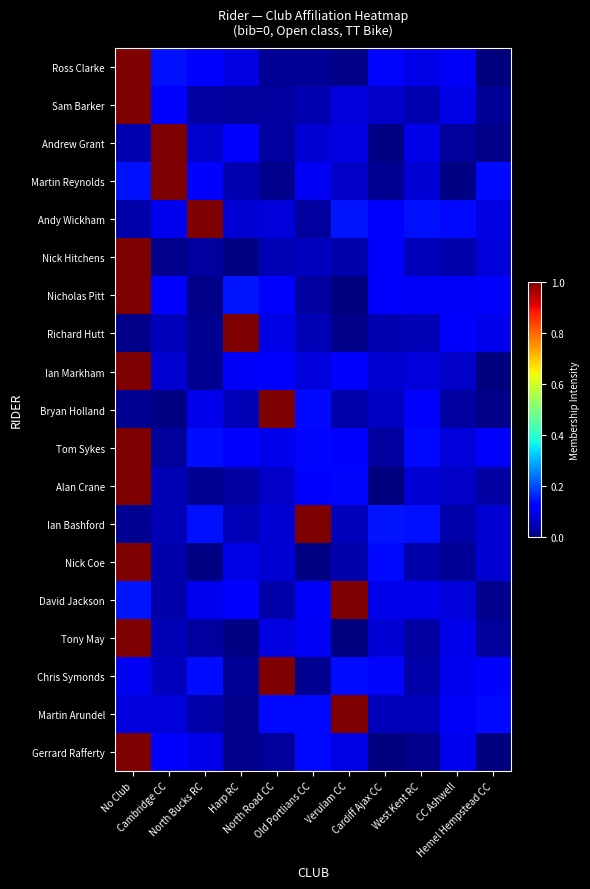

Reading left to right, list all the values displayed in this chart.

Ross Clarke: No Club=1.0	Cambridge CC=0.1	North Bucks RC=0.1	Harp RC=0.1	North Road CC=0.0	Old Portlians CC=0.0	Verulam CC=0.0	Cardiff Ajax CC=0.1	West Kent RC=0.1	CC Ashwell=0.1	Hemel Hempstead CC=0.0
Sam Barker: No Club=1.0	Cambridge CC=0.1	North Bucks RC=0.0	Harp RC=0.0	North Road CC=0.0	Old Portlians CC=0.0	Verulam CC=0.1	Cardiff Ajax CC=0.1	West Kent RC=0.0	CC Ashwell=0.1	Hemel Hempstead CC=0.0
Andrew Grant: No Club=0.0	Cambridge CC=1.0	North Bucks RC=0.1	Harp RC=0.1	North Road CC=0.0	Old Portlians CC=0.1	Verulam CC=0.1	Cardiff Ajax CC=0.0	West Kent RC=0.1	CC Ashwell=0.0	Hemel Hempstead CC=0.0
Martin Reynolds: No Club=0.1	Cambridge CC=1.0	North Bucks RC=0.1	Harp RC=0.0	North Road CC=0.0	Old Portlians CC=0.1	Verulam CC=0.1	Cardiff Ajax CC=0.0	West Kent RC=0.1	CC Ashwell=0.0	Hemel Hempstead CC=0.1
Andy Wickham: No Club=0.0	Cambridge CC=0.1	North Bucks RC=1.0	Harp RC=0.1	North Road CC=0.1	Old Portlians CC=0.0	Verulam CC=0.1	Cardiff Ajax CC=0.1	West Kent RC=0.1	CC Ashwell=0.1	Hemel Hempstead CC=0.1
Nick Hitchens: No Club=1.0	Cambridge CC=0.0	North Bucks RC=0.0	Harp RC=0.0	North Road CC=0.0	Old Portlians CC=0.1	Verulam CC=0.0	Cardiff Ajax CC=0.1	West Kent RC=0.1	CC Ashwell=0.0	Hemel Hempstead CC=0.1
Nicholas Pitt: No Club=1.0	Cambridge CC=0.1	North Bucks RC=0.0	Harp RC=0.1	North Road CC=0.1	Old Portlians CC=0.0	Verulam CC=0.0	Cardiff Ajax CC=0.1	West Kent RC=0.1	CC Ashwell=0.1	Hemel Hempstead CC=0.1
Richard Hutt: No Club=0.0	Cambridge CC=0.1	North Bucks RC=0.0	Harp RC=1.0	North Road CC=0.1	Old Portlians CC=0.0	Verulam CC=0.0	Cardiff Ajax CC=0.0	West Kent RC=0.0	CC Ashwell=0.1	Hemel Hempstead CC=0.1
Ian Markham: No Club=1.0	Cambridge CC=0.1	North Bucks RC=0.0	Harp RC=0.1	North Road CC=0.1	Old Portlians CC=0.1	Verulam CC=0.1	Cardiff Ajax CC=0.1	West Kent RC=0.1	CC Ashwell=0.1	Hemel Hempstead CC=0.0
Bryan Holland: No Club=0.0	Cambridge CC=0.0	North Bucks RC=0.1	Harp RC=0.0	North Road CC=1.0	Old Portlians CC=0.1	Verulam CC=0.0	Cardiff Ajax CC=0.1	West Kent RC=0.1	CC Ashwell=0.0	Hemel Hempstead CC=0.0
Tom Sykes: No Club=1.0	Cambridge CC=0.0	North Bucks RC=0.1	Harp RC=0.1	North Road CC=0.1	Old Portlians CC=0.1	Verulam CC=0.1	Cardiff Ajax CC=0.0	West Kent RC=0.1	CC Ashwell=0.1	Hemel Hempstead CC=0.1
Alan Crane: No Club=1.0	Cambridge CC=0.0	North Bucks RC=0.0	Harp RC=0.0	North Road CC=0.1	Old Portlians CC=0.1	Verulam CC=0.1	Cardiff Ajax CC=0.0	West Kent RC=0.1	CC Ashwell=0.1	Hemel Hempstead CC=0.0
Ian Bashford: No Club=0.0	Cambridge CC=0.1	North Bucks RC=0.1	Harp RC=0.0	North Road CC=0.1	Old Portlians CC=1.0	Verulam CC=0.1	Cardiff Ajax CC=0.1	West Kent RC=0.1	CC Ashwell=0.0	Hemel Hempstead CC=0.1
Nick Coe: No Club=1.0	Cambridge CC=0.0	North Bucks RC=0.0	Harp RC=0.1	North Road CC=0.1	Old Portlians CC=0.0	Verulam CC=0.0	Cardiff Ajax CC=0.1	West Kent RC=0.0	CC Ashwell=0.0	Hemel Hempstead CC=0.1
David Jackson: No Club=0.1	Cambridge CC=0.0	North Bucks RC=0.1	Harp RC=0.1	North Road CC=0.0	Old Portlians CC=0.1	Verulam CC=1.0	Cardiff Ajax CC=0.1	West Kent RC=0.1	CC Ashwell=0.1	Hemel Hempstead CC=0.0
Tony May: No Club=1.0	Cambridge CC=0.0	North Bucks RC=0.0	Harp RC=0.0	North Road CC=0.1	Old Portlians CC=0.1	Verulam CC=0.0	Cardiff Ajax CC=0.1	West Kent RC=0.0	CC Ashwell=0.1	Hemel Hempstead CC=0.0
Chris Symonds: No Club=0.1	Cambridge CC=0.1	North Bucks RC=0.1	Harp RC=0.0	North Road CC=1.0	Old Portlians CC=0.0	Verulam CC=0.1	Cardiff Ajax CC=0.1	West Kent RC=0.0	CC Ashwell=0.1	Hemel Hempstead CC=0.1
Martin Arundel: No Club=0.1	Cambridge CC=0.1	North Bucks RC=0.0	Harp RC=0.0	North Road CC=0.1	Old Portlians CC=0.1	Verulam CC=1.0	Cardiff Ajax CC=0.1	West Kent RC=0.1	CC Ashwell=0.1	Hemel Hempstead CC=0.1
Gerrard Rafferty: No Club=1.0	Cambridge CC=0.1	North Bucks RC=0.1	Harp RC=0.0	North Road CC=0.0	Old Portlians CC=0.1	Verulam CC=0.1	Cardiff Ajax CC=0.0	West Kent RC=0.0	CC Ashwell=0.1	Hemel Hempstead CC=0.0